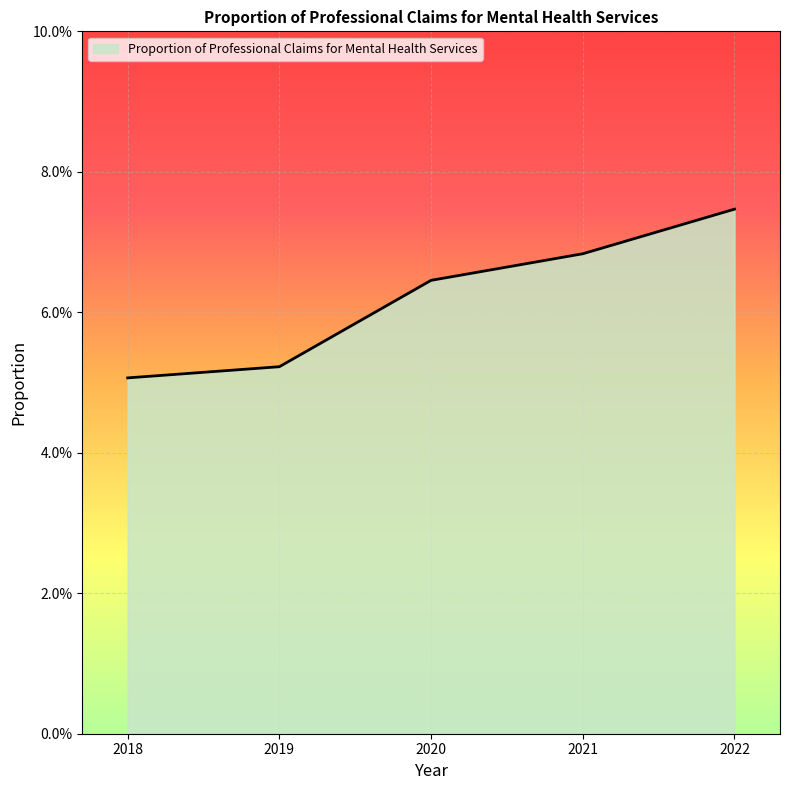

The value at 2020 is 0.1. True or false?

False